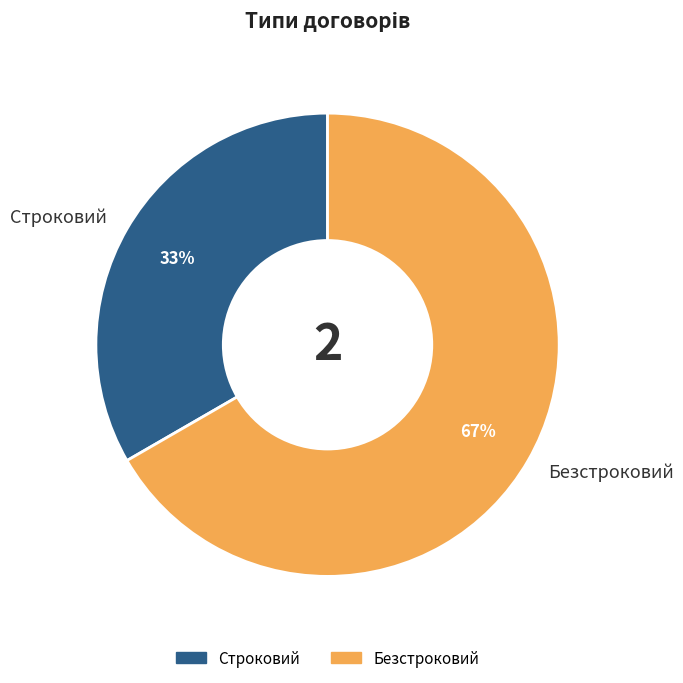

How many segments does this pie chart have?

2